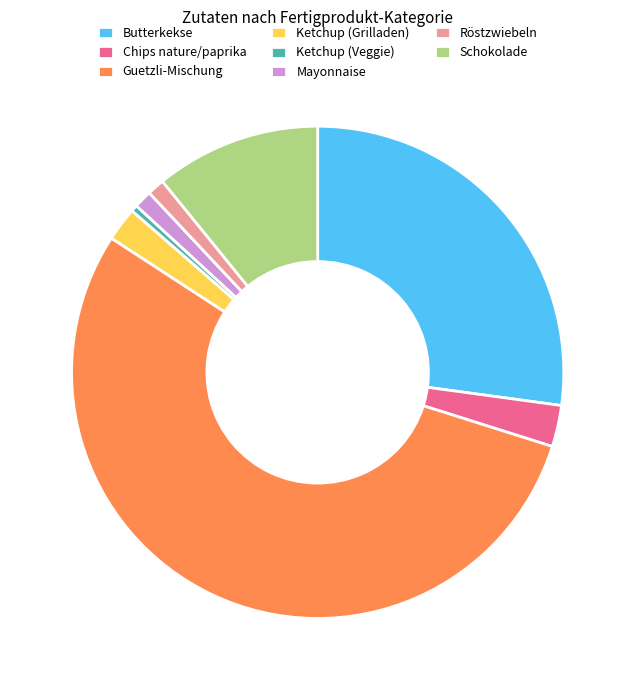

Does Guetzli-Mischung account for over 50% of the chart?

Yes